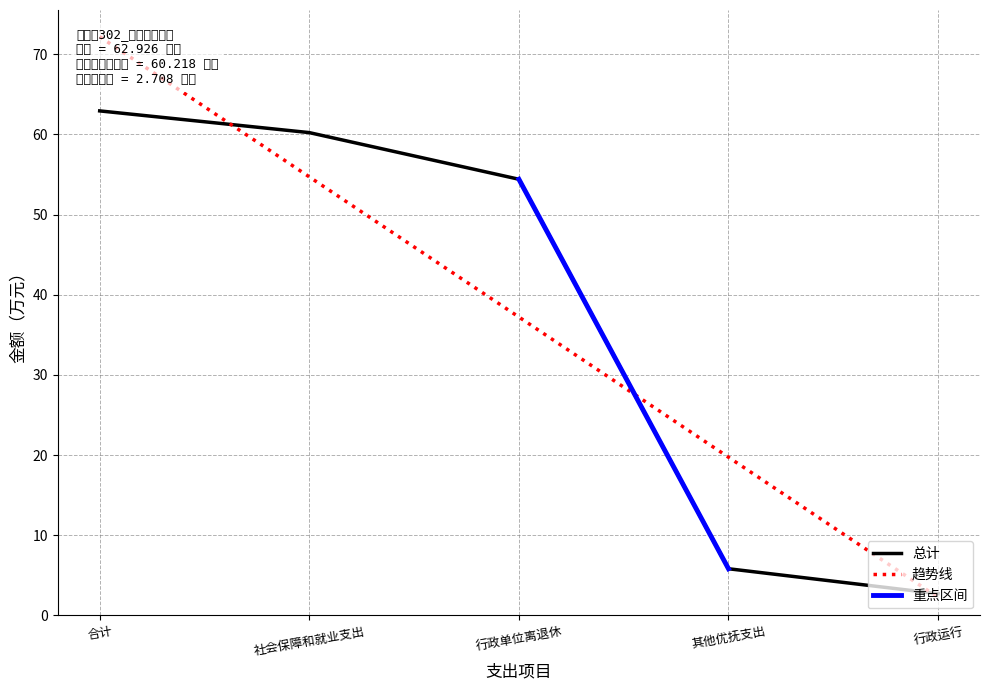

What is the average value?

37.2